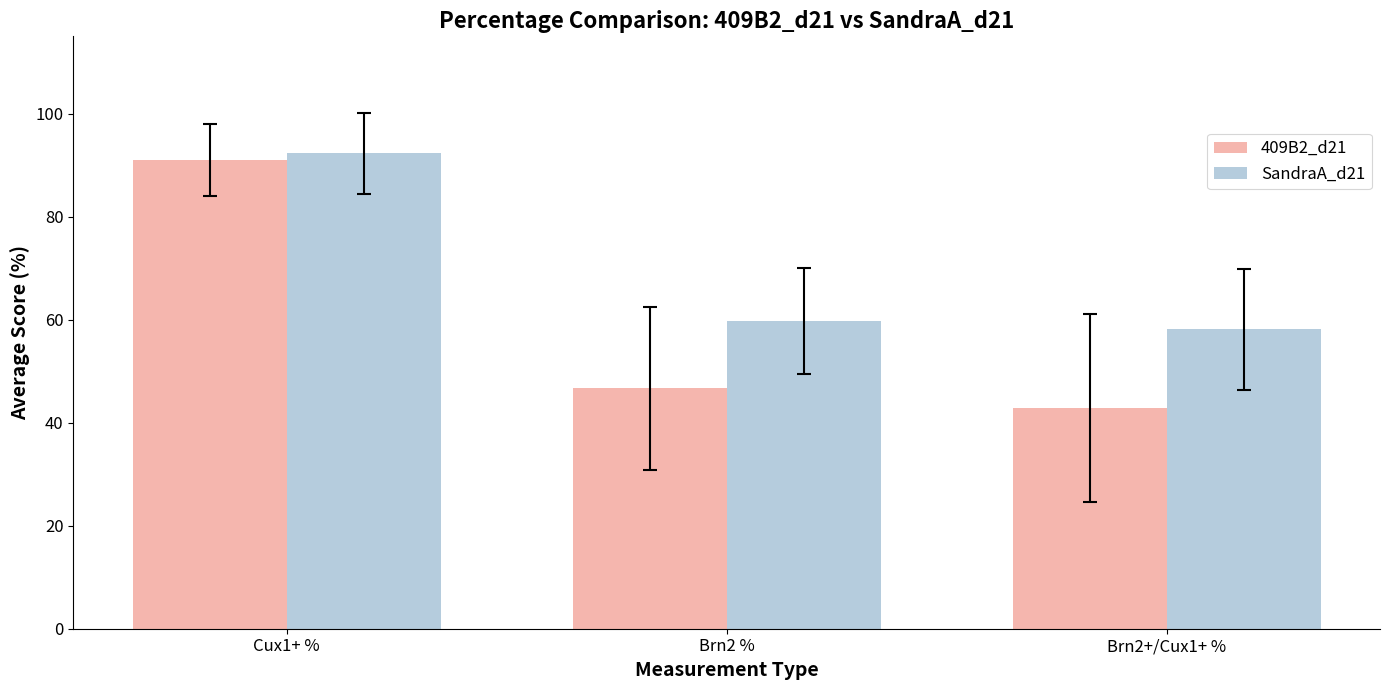

What is the label of the 1st bar from the right?

Brn2+/Cux1+ %